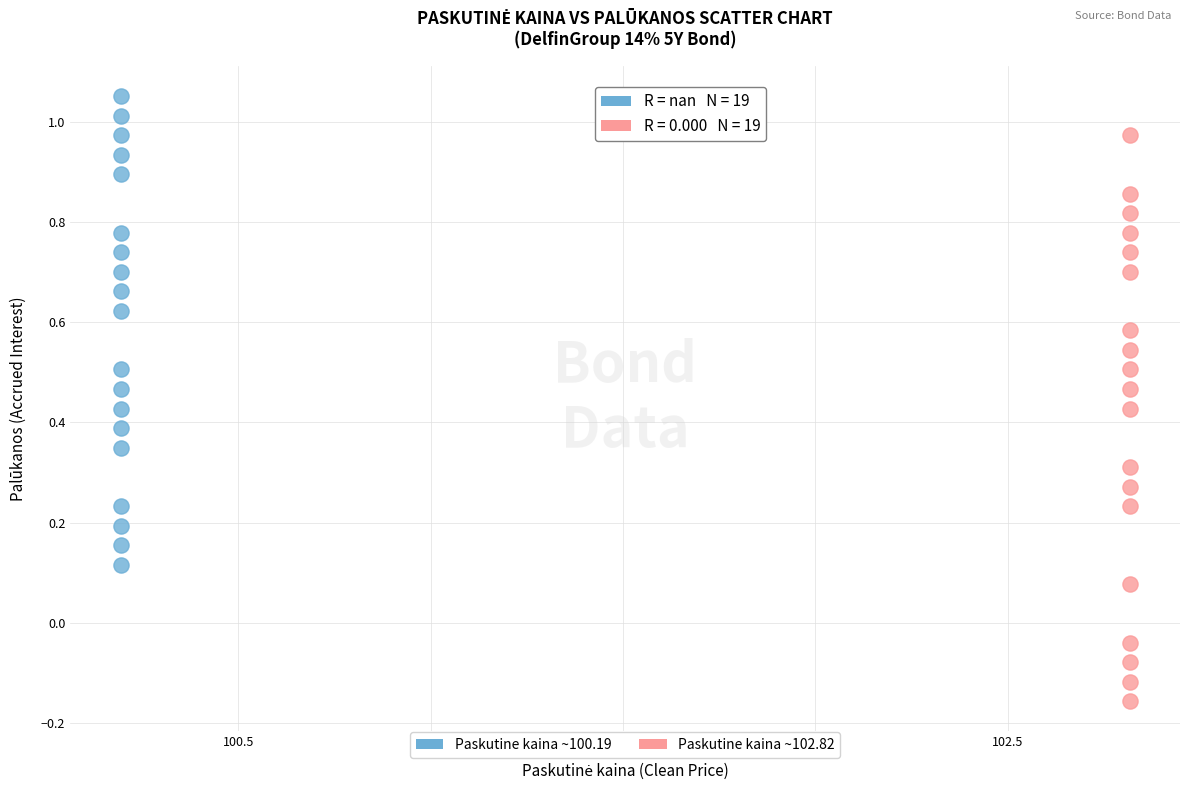

Which series reaches the minimum Y coordinate?

Paskutine kaina ~102.82